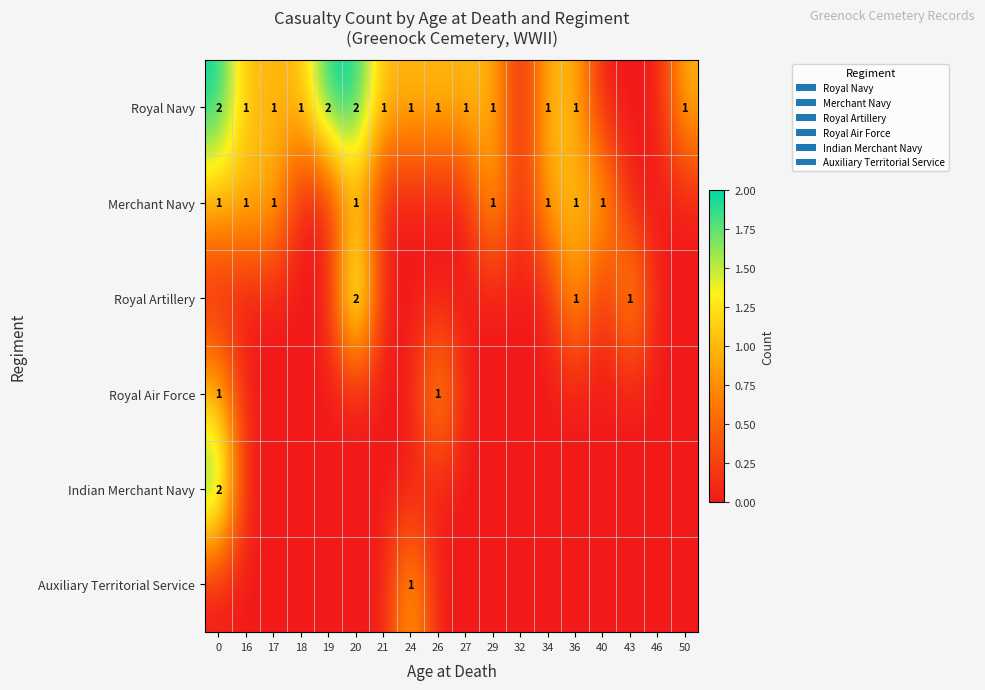

At 46, list the series in order from largest to smallest.

Royal Navy, Merchant Navy, Royal Artillery, Royal Air Force, Indian Merchant Navy, Auxiliary Territorial Service